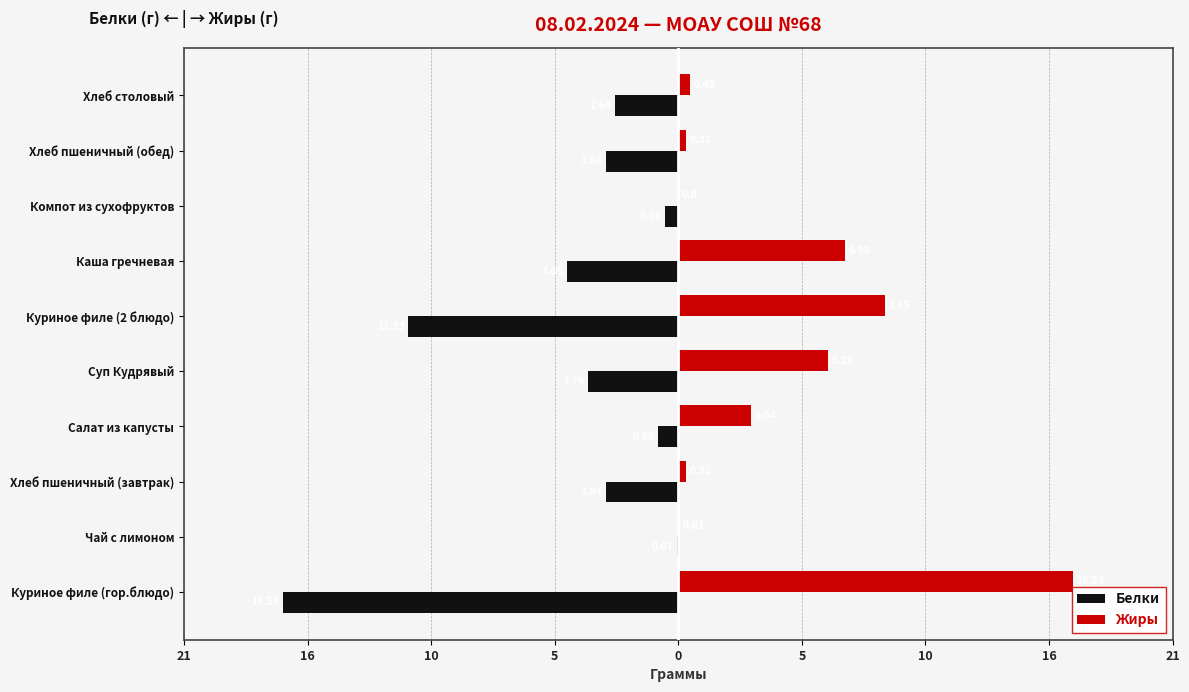

What is the difference between the second highest and second lowest values in the Белки series?

10.8